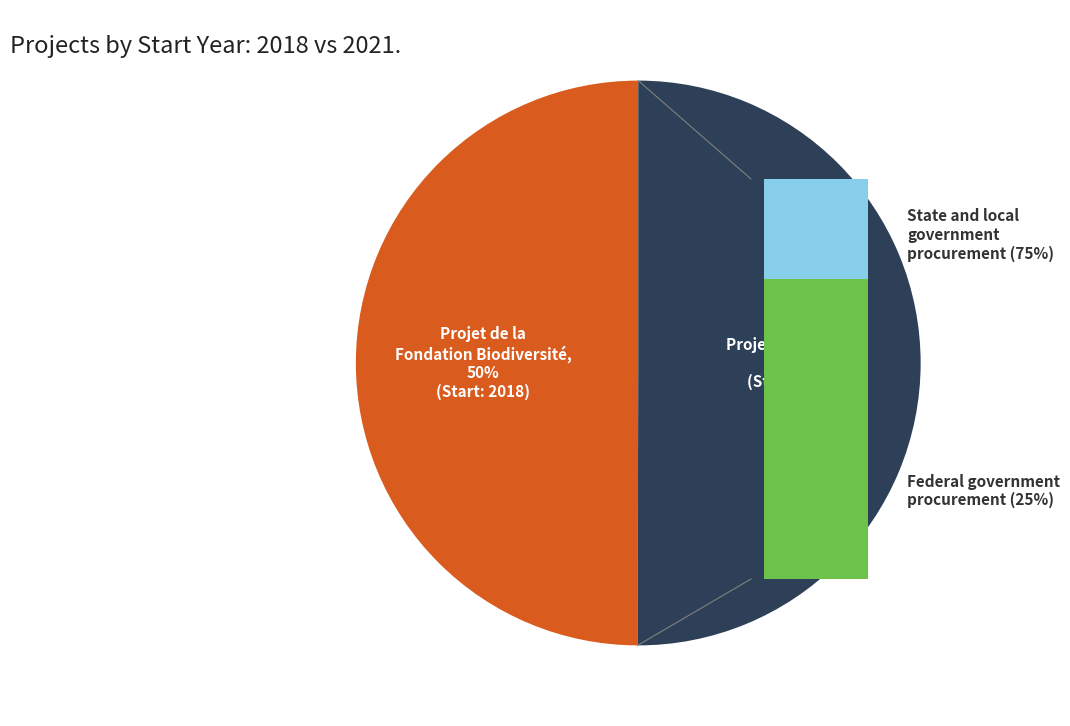

Rank the categories by value from highest to lowest.

Projet H2020 R4D, Projet de la Fondation Biodiversité